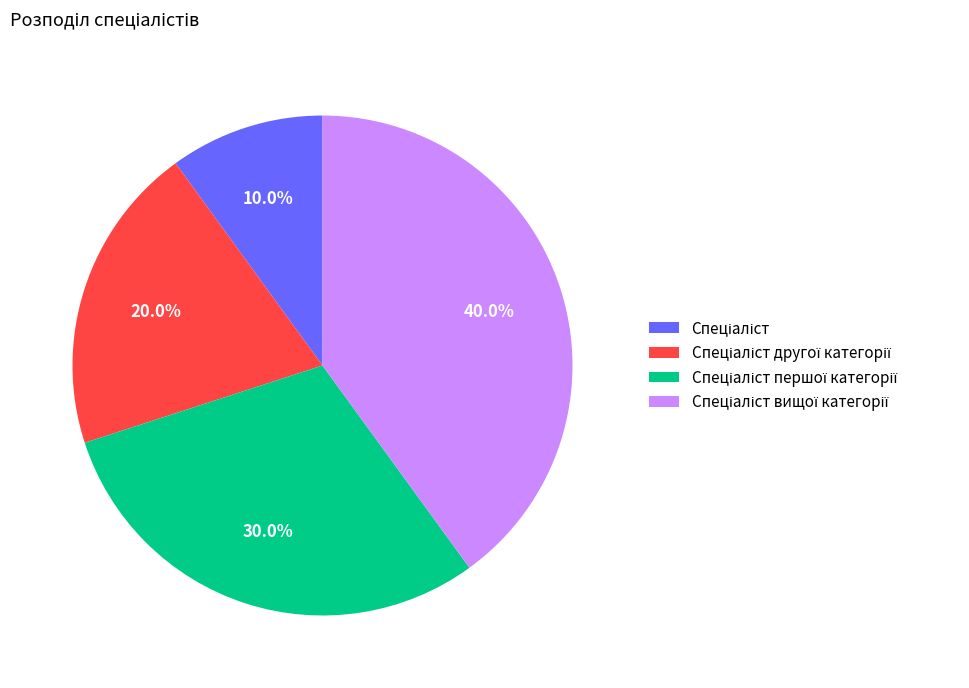

How many segments does this pie chart have?

4